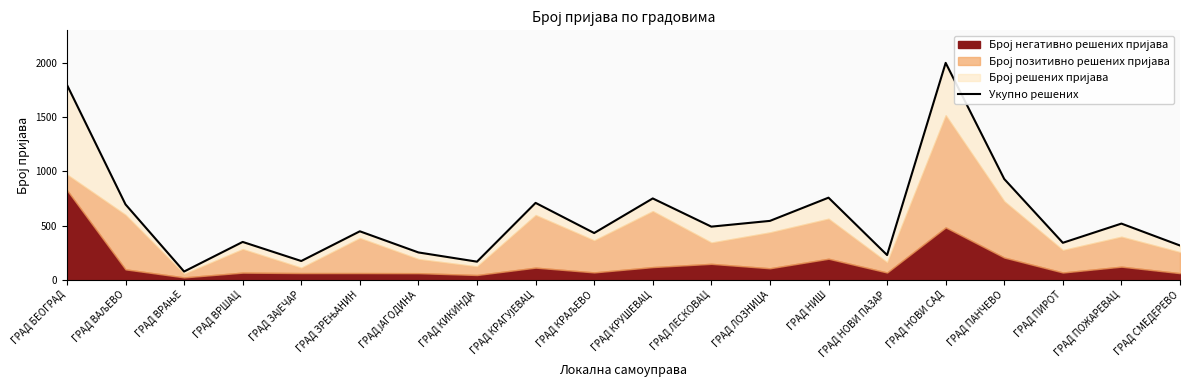

The chart shows a value of 929 at ГРАД ПАНЧЕВО. True or false?

True